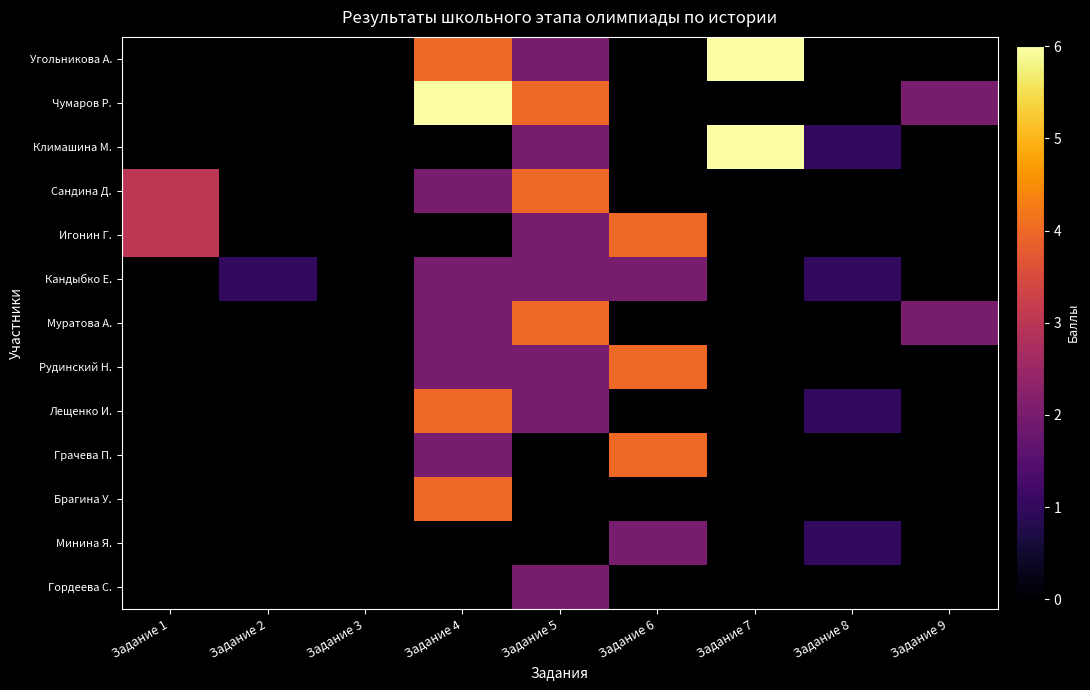

Count the number of categories in the chart.

9